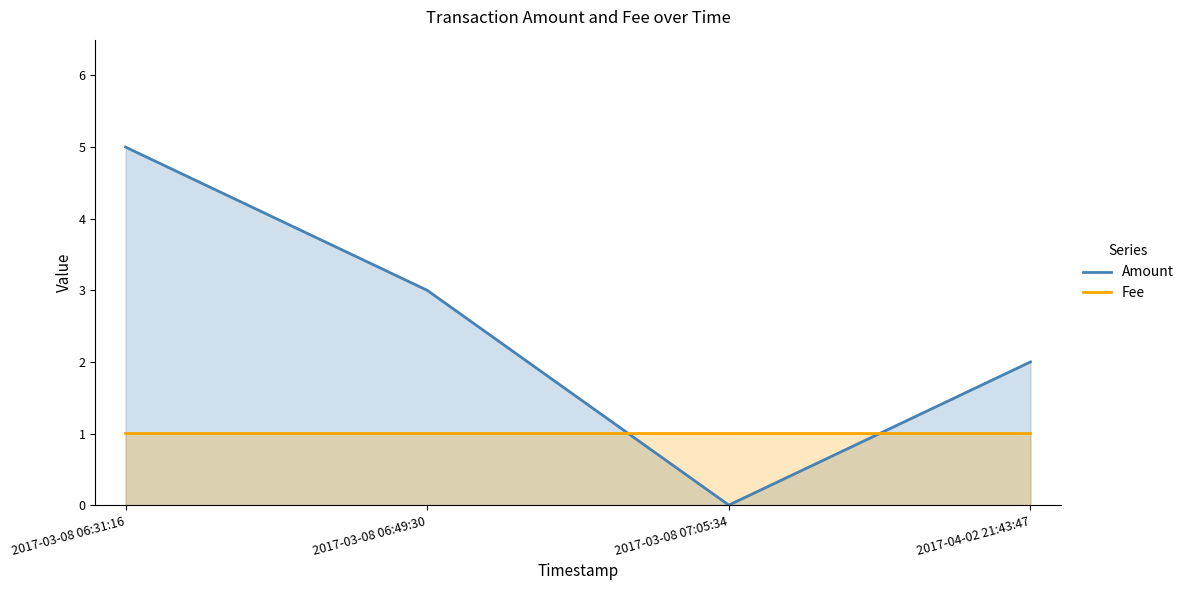

How many data points in Amount are less than 3?

2